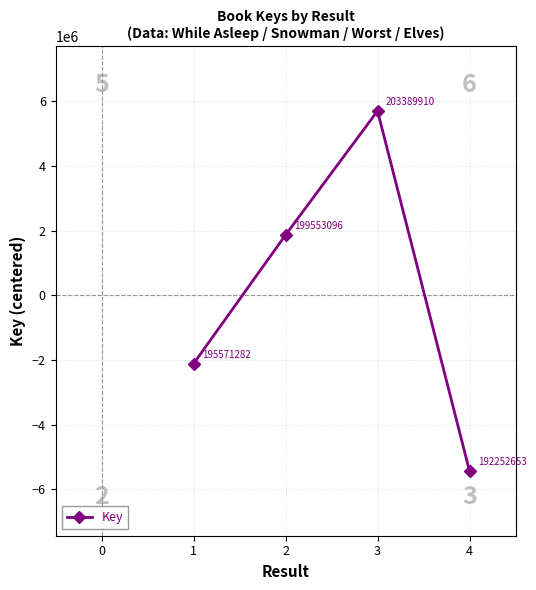

How many series are shown in this chart?

1